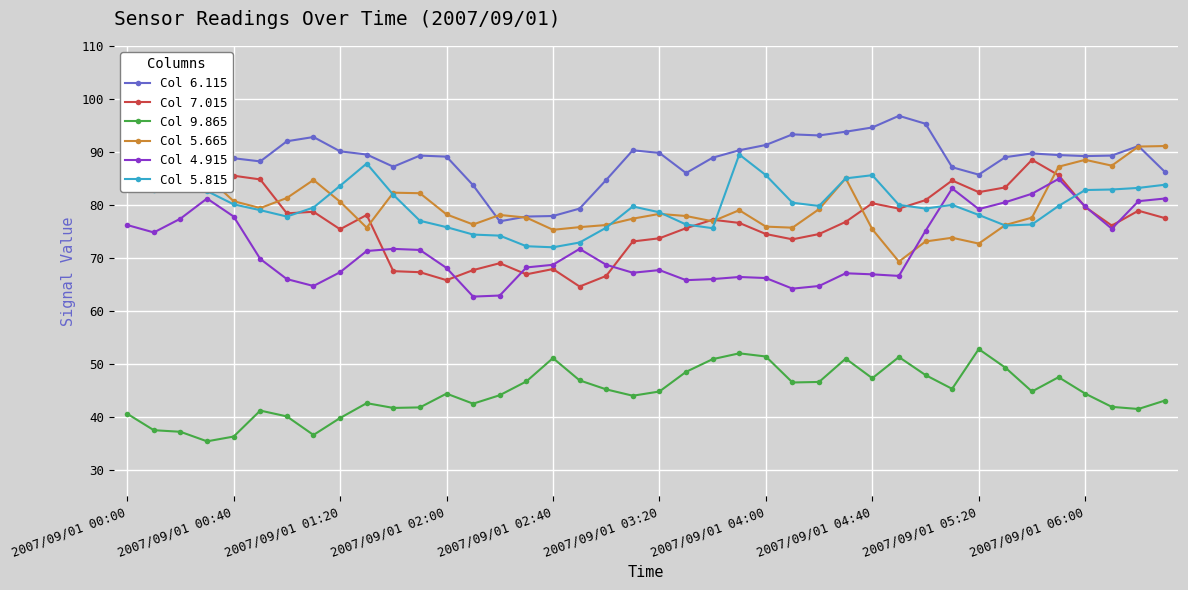

True or false: Col 5.665 and Col 4.915 cross at least once.

True